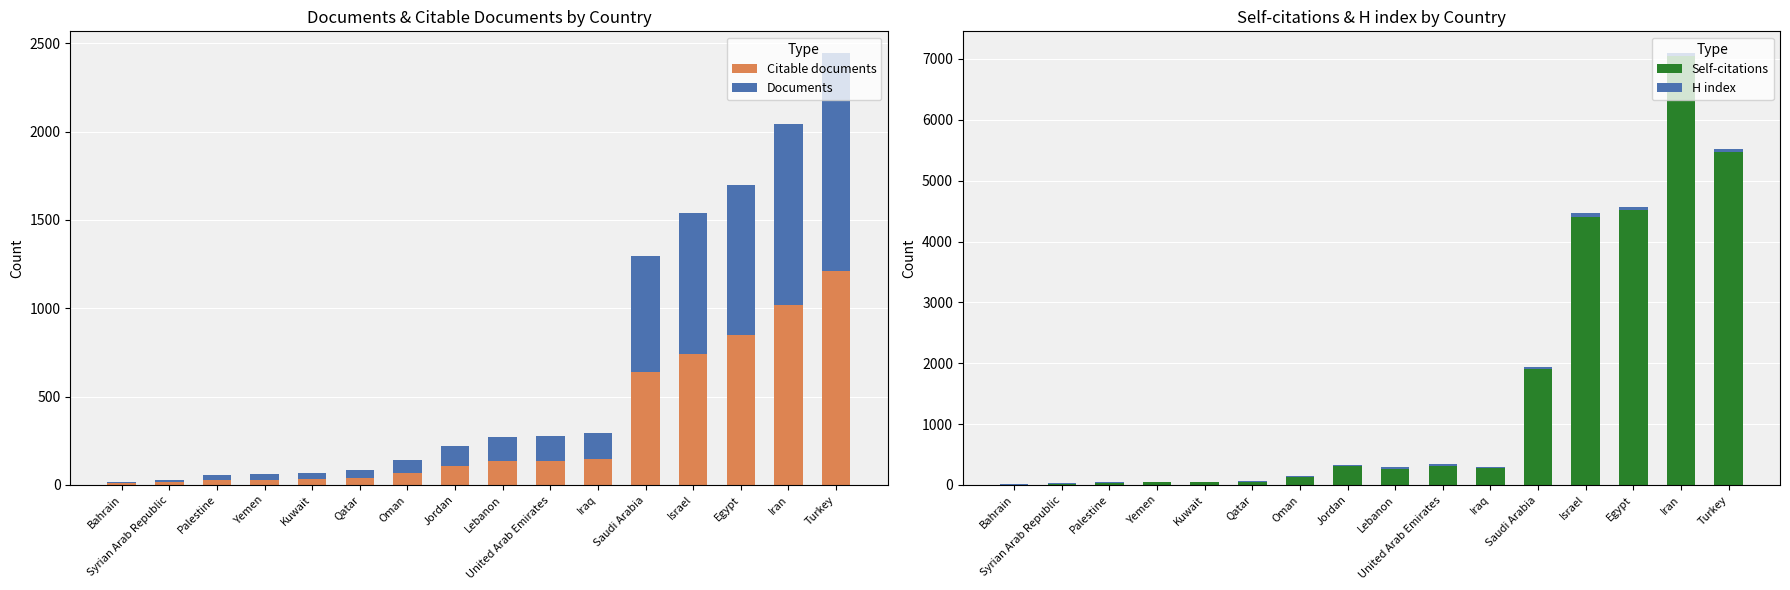

What is the value of the Citable documents bar at the 2nd from the left?

15